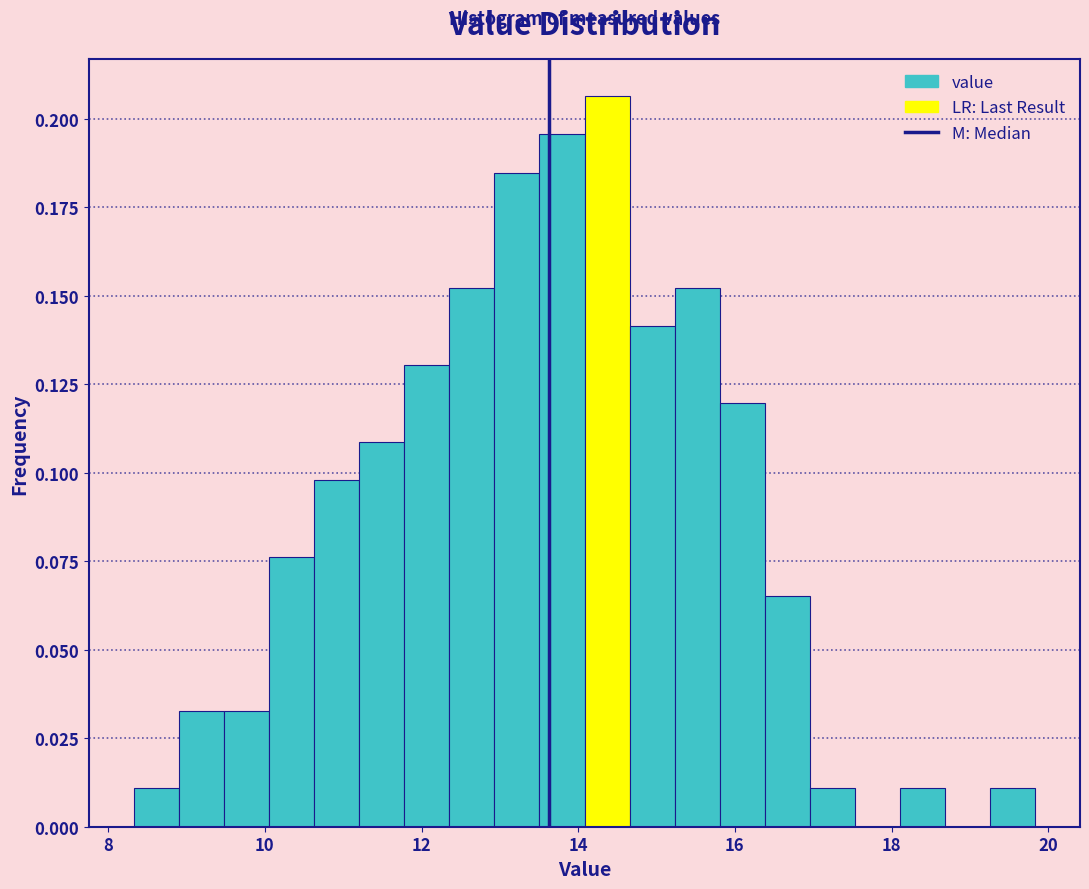

Read against the x-axis, roughly where is the centre of the tallest bar?

14.4